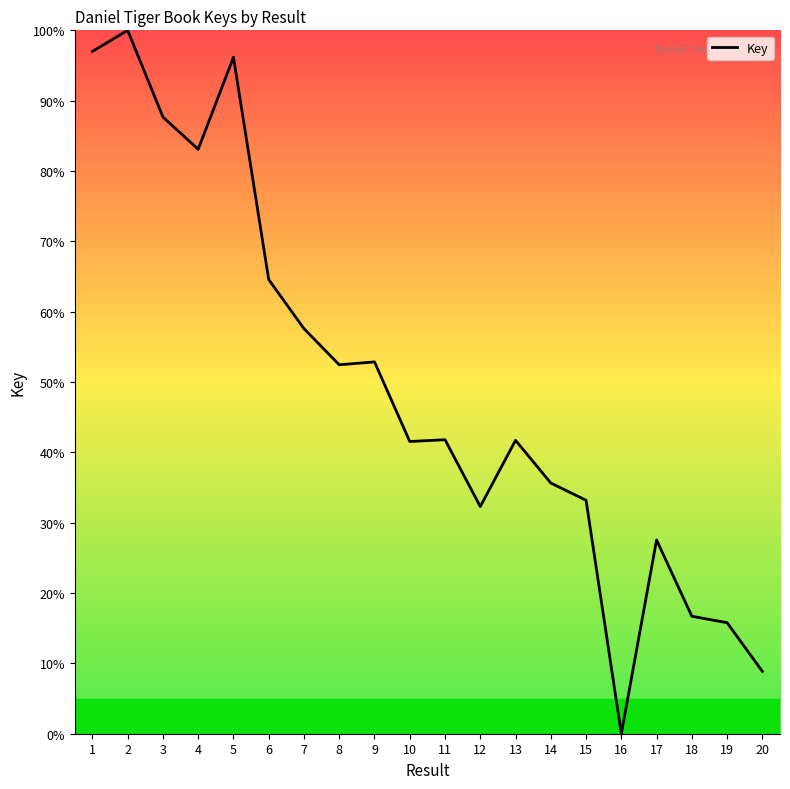

At which category does the chart reach its minimum across all series?

16